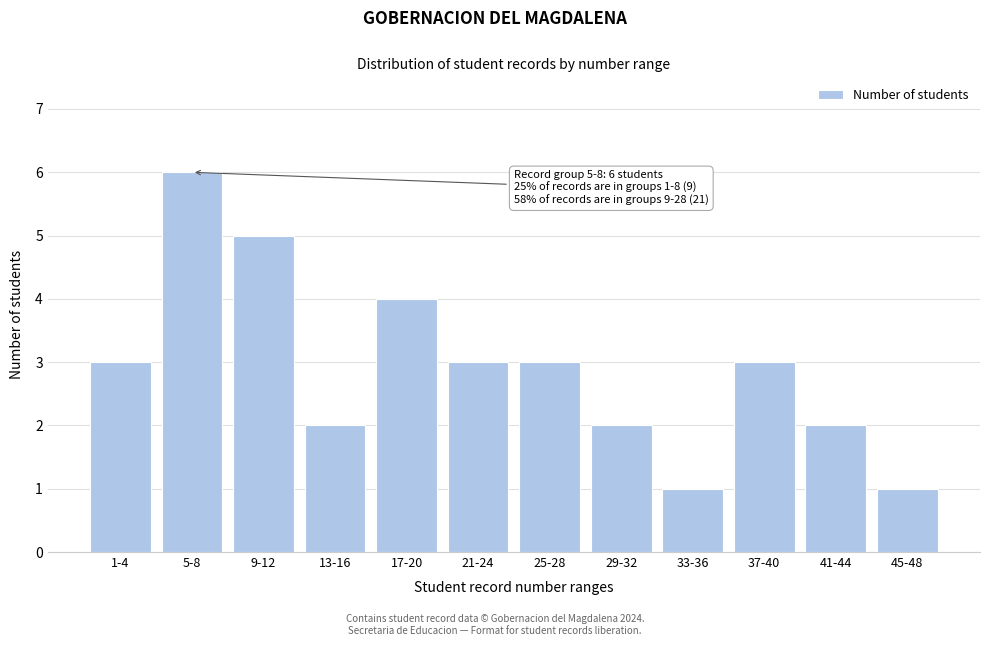

Reading right to left, extract all data points from this chart.

1	2	3	1	2	3	3	4	2	5	6	3